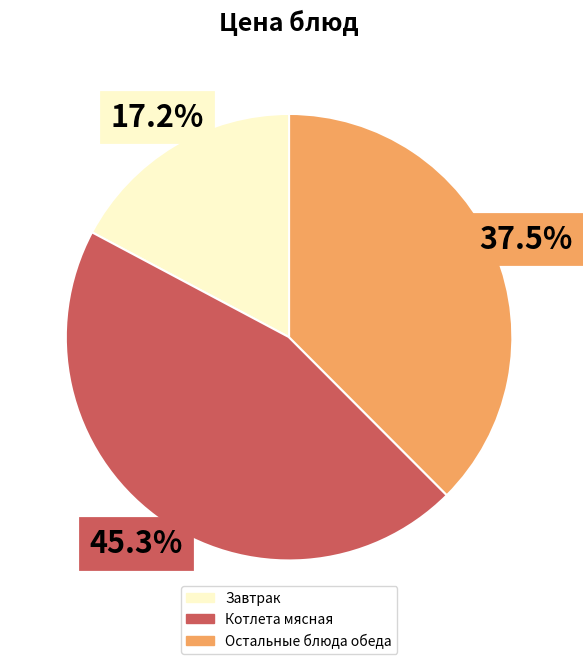

Rank the categories by value from lowest to highest.

Завтрак, Остальные блюда обеда, Котлета мясная